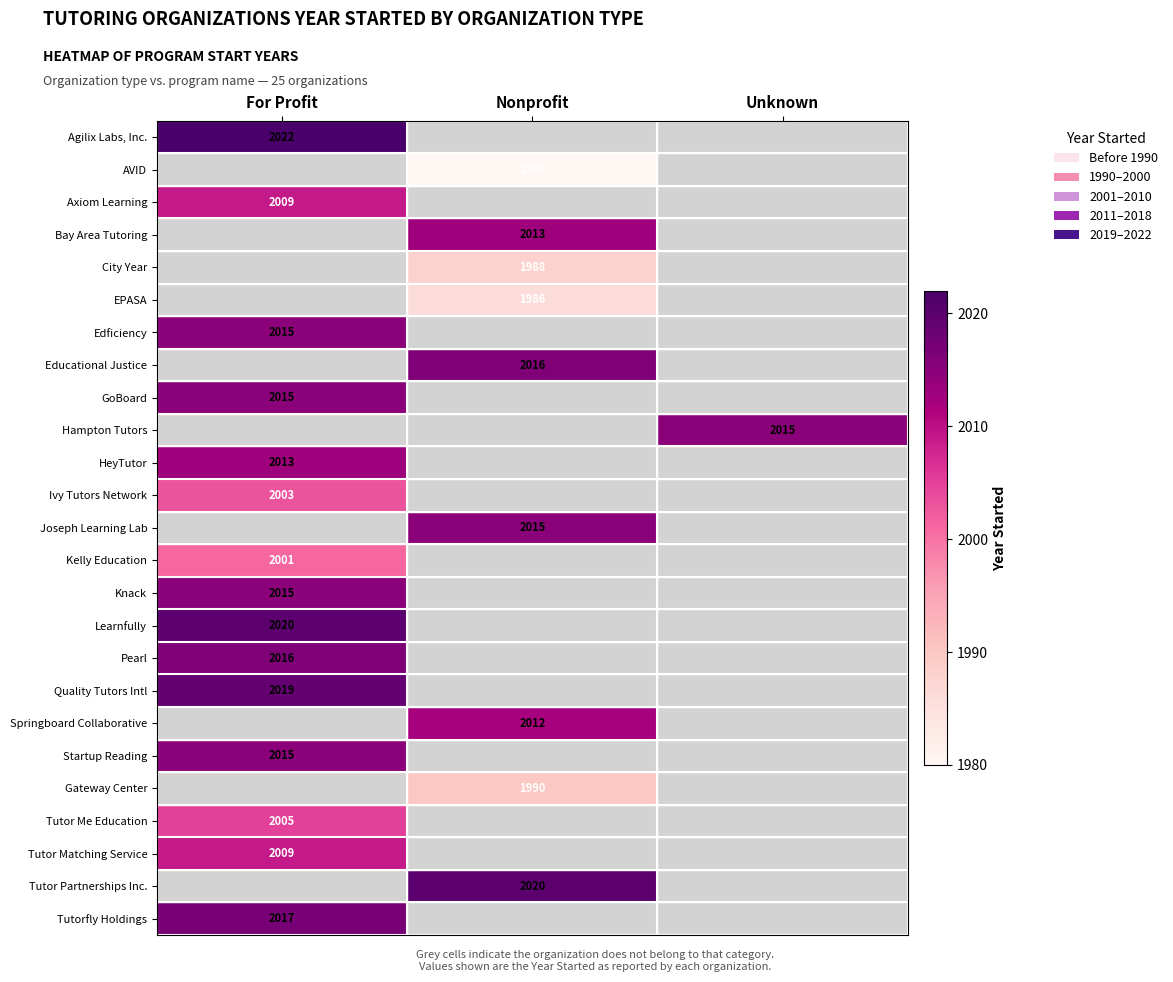

What is the spread (max minus min) of values at For Profit?

21.0